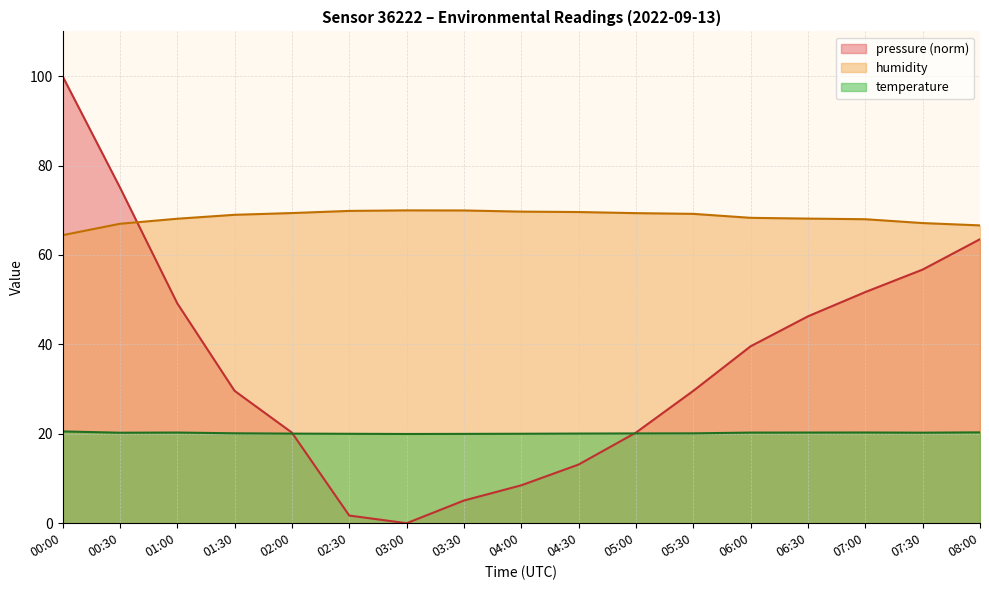

Between 06:30 and 02:00, which is larger?

06:30